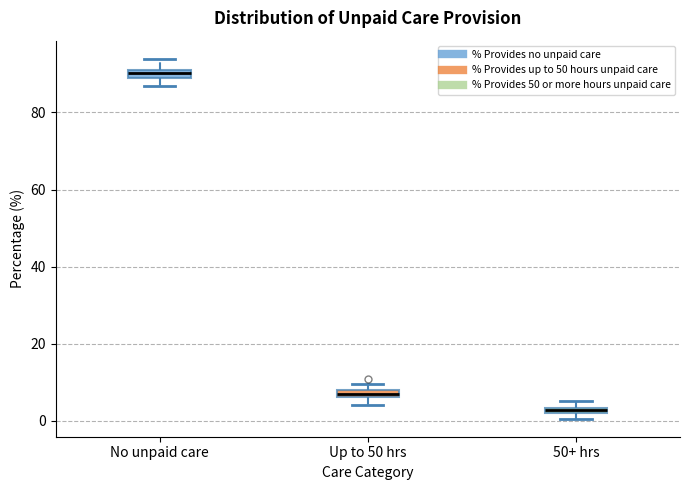

Which box's median line is the lowest?

50+ hrs